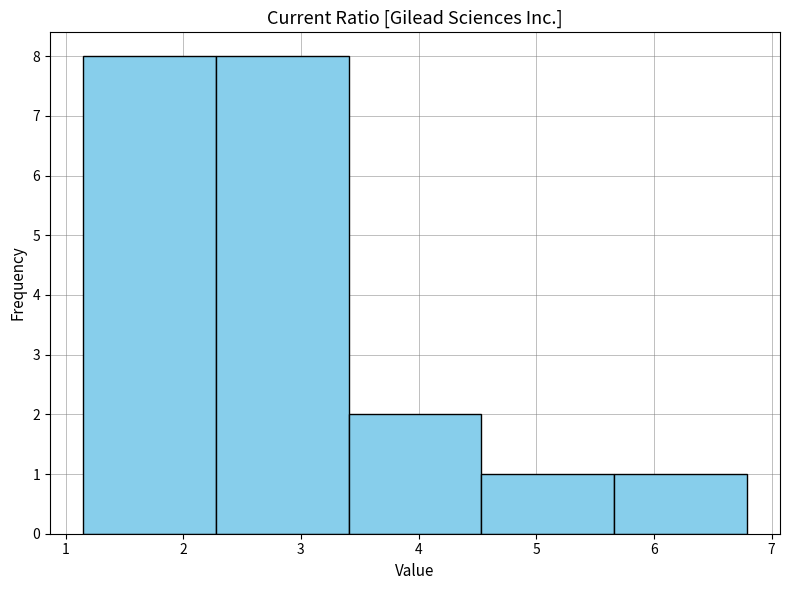

Reading left to right, transcribe this chart: for each bar, give the range it covers on the x-axis and its height. Neither the bar edges nor the heights are printed on the chart, so give them approximately, as read against the axes.

1.2 to 2.3: 8
2.3 to 3.4: 8
3.4 to 4.5: 2
4.5 to 5.7: 1
5.7 to 6.8: 1